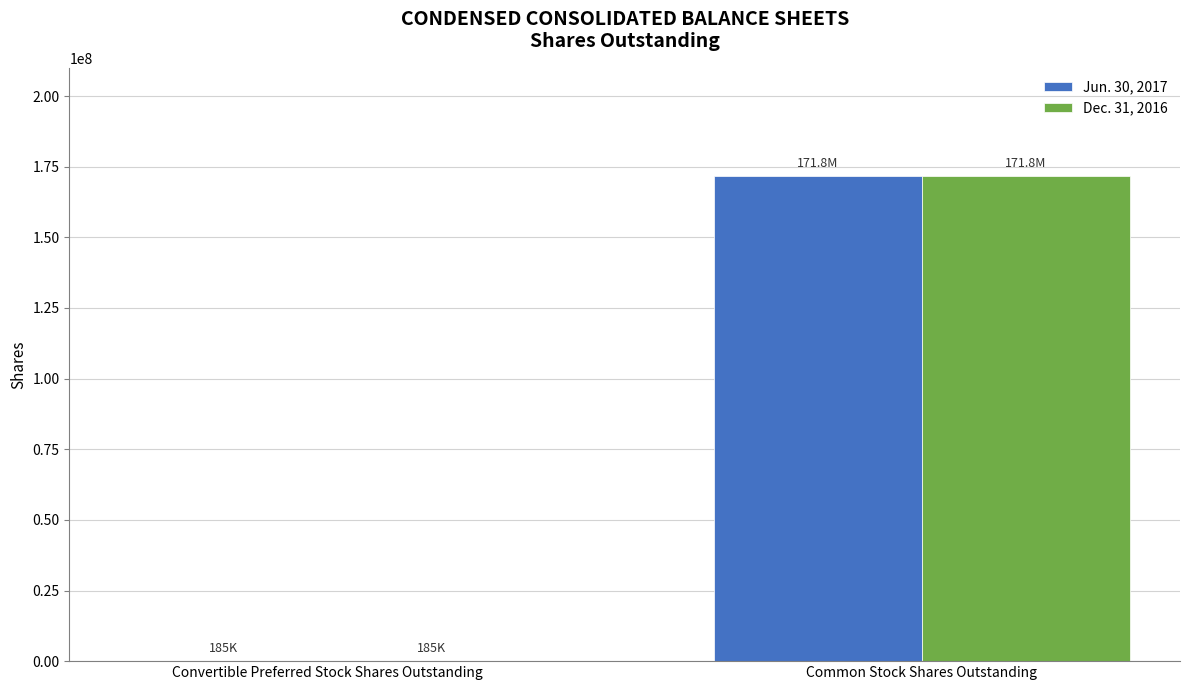

Read the Jun. 30, 2017 value at Convertible Preferred Stock Shares Outstanding, to the nearest 100.

185300